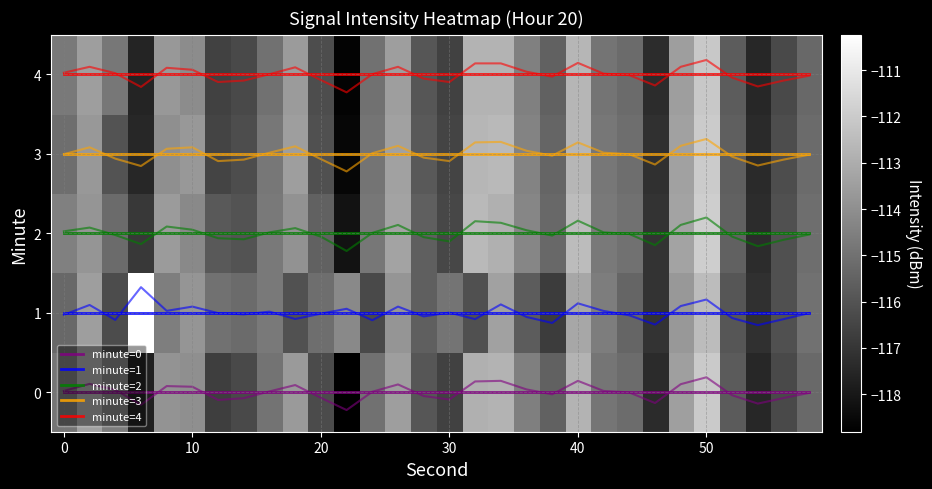

At which category is the sum across all series the highest?

50